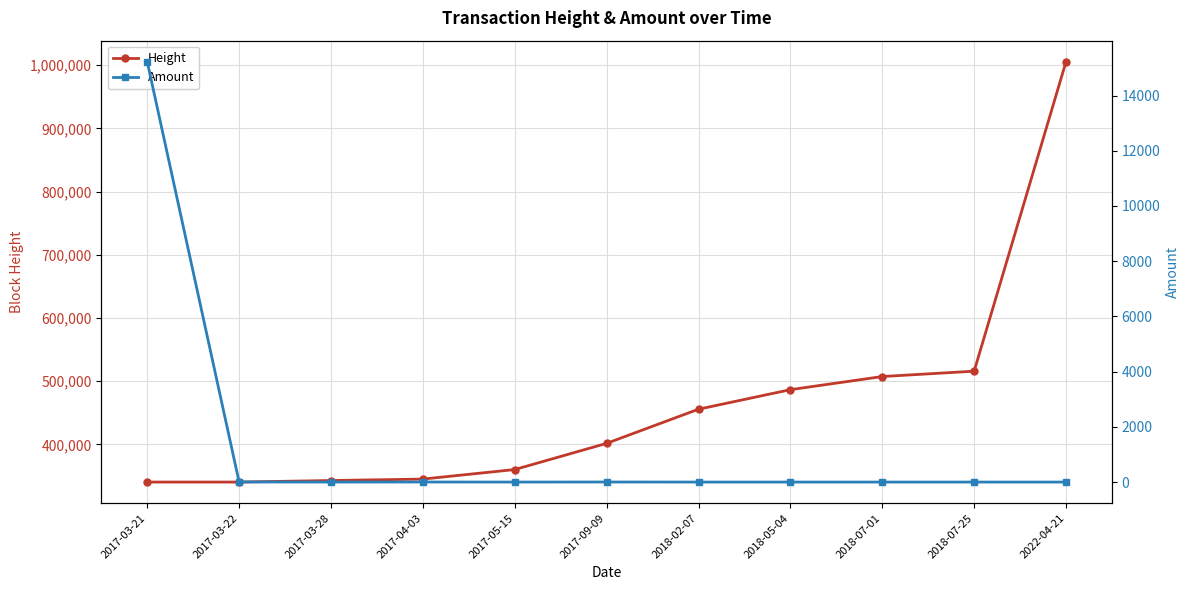

Is the value of Amount at 2017-03-22 greater than the value of Height at 2017-05-15?

No